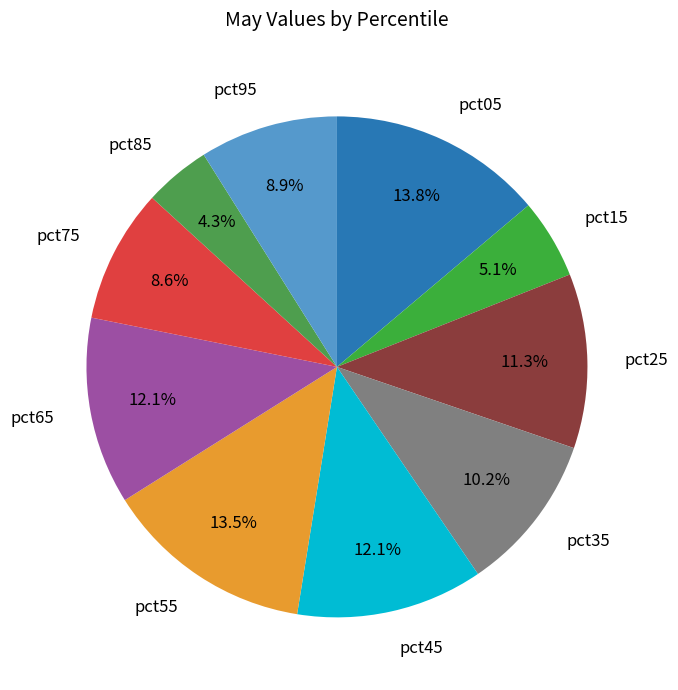

Count the number of slices in the pie.

10